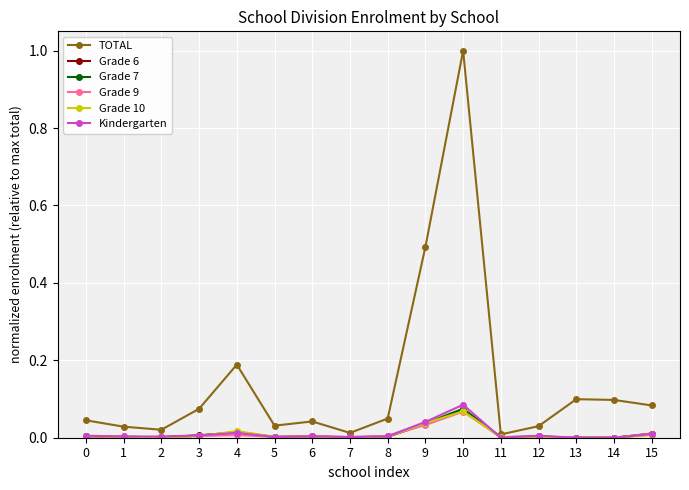

What is the maximum value shown in the chart?

1.0